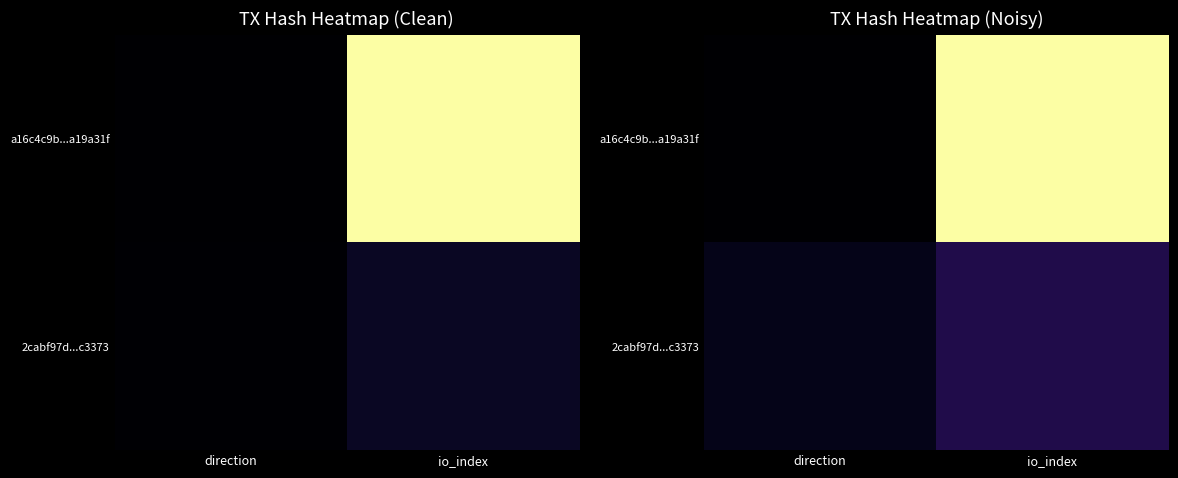

At which category does the chart reach its peak across all series?

io_index